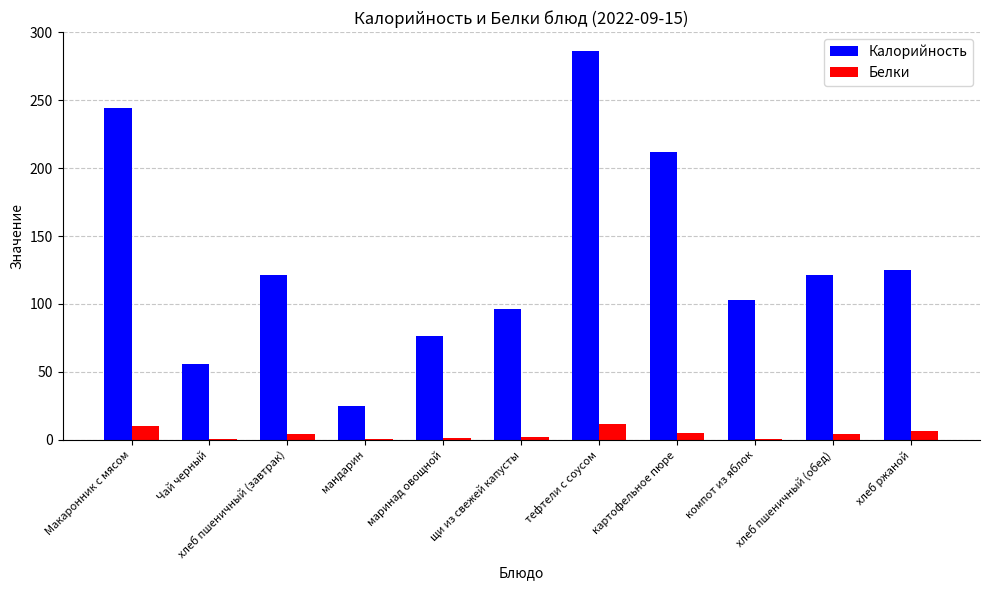

What is the greatest value displayed?

286.0